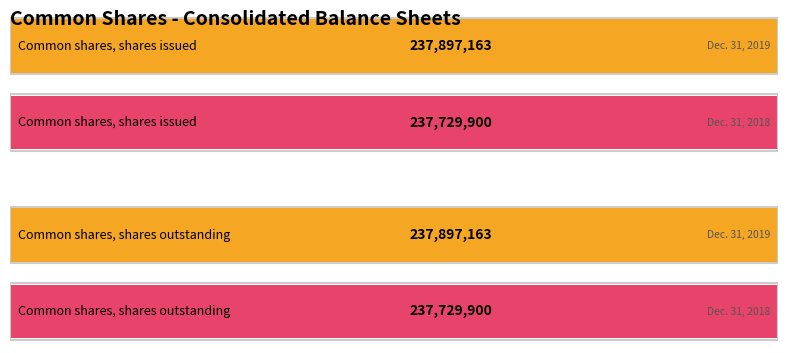

Which series has the widest spread of values?

Dec. 31, 2019